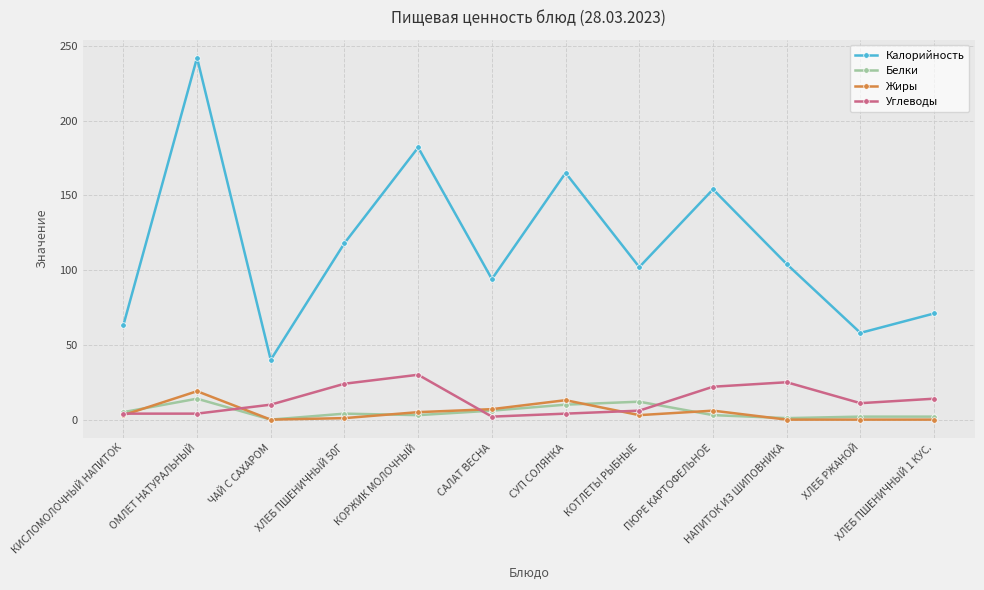

What is the greatest value displayed?

242